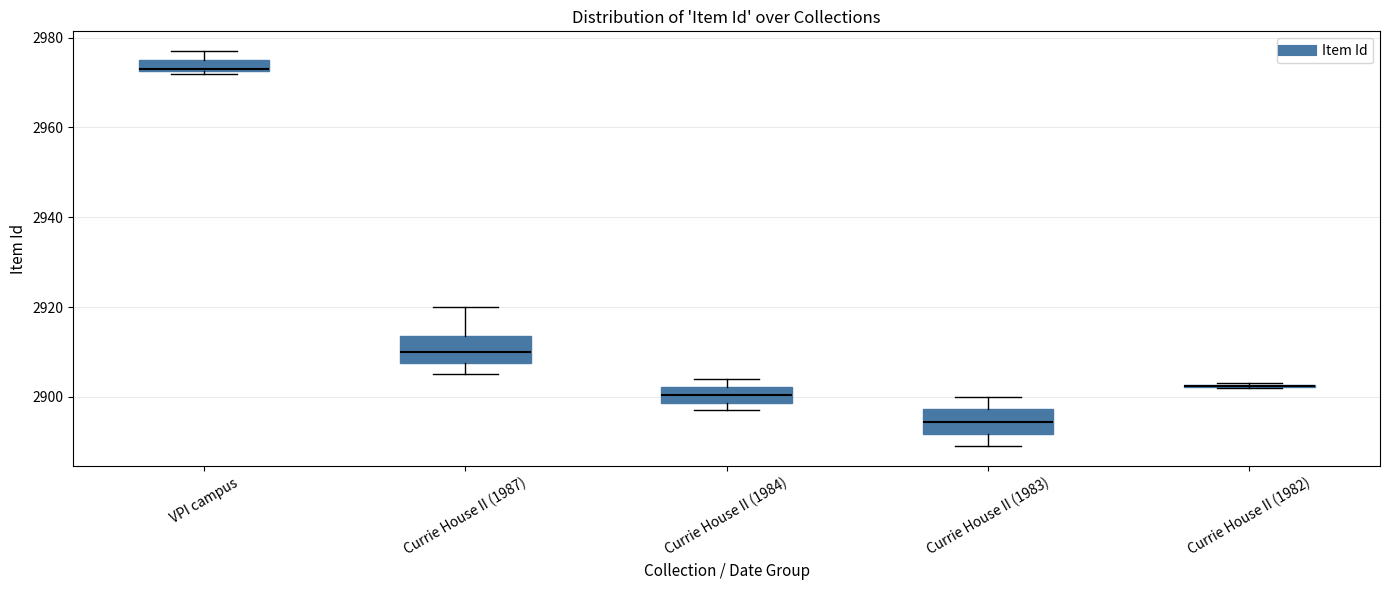

Where does the median line of the box for Currie House II (1987) sit on the y-axis? The values are not printed on the chart, so give them approximately, as read against the axis.

2910